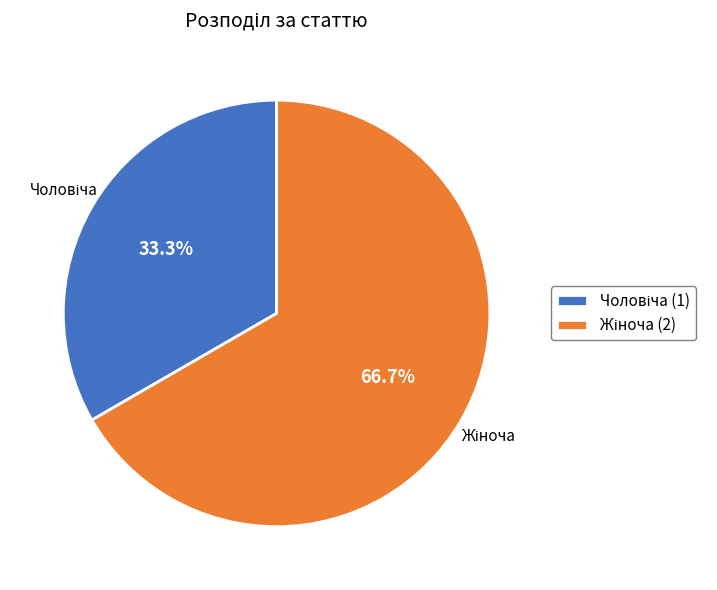

Is there a majority slice in this chart?

Yes